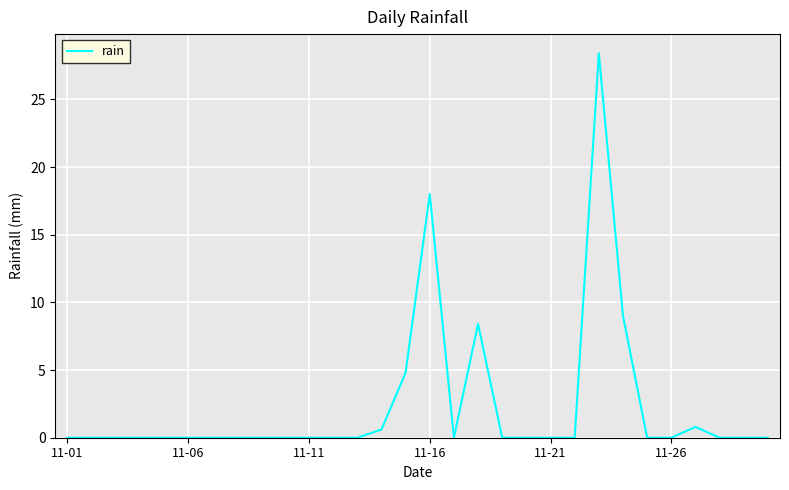

Count the number of data series in this chart.

1